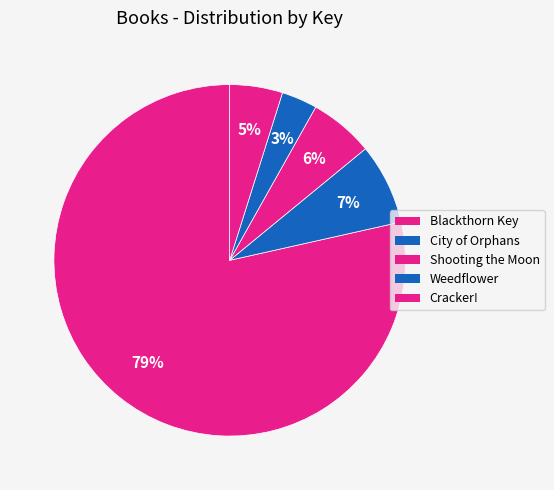

Count the number of slices in the pie.

5